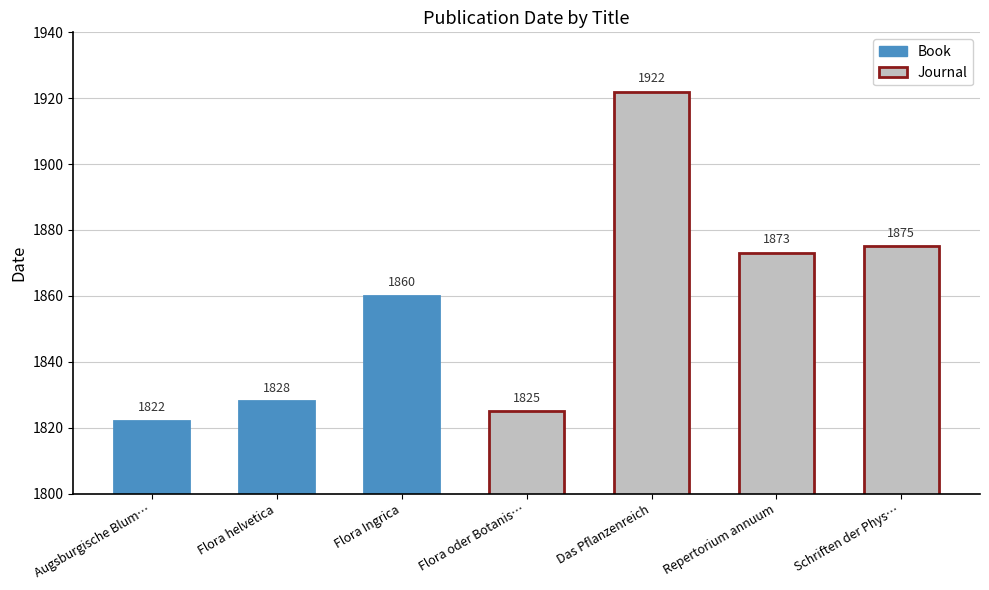

List the labels in order of value, smallest first.

Augsburgische Blum…, Flora oder Botanis…, Flora helvetica, Flora Ingrica, Repertorium annuum, Schriften der Phys…, Das Pflanzenreich